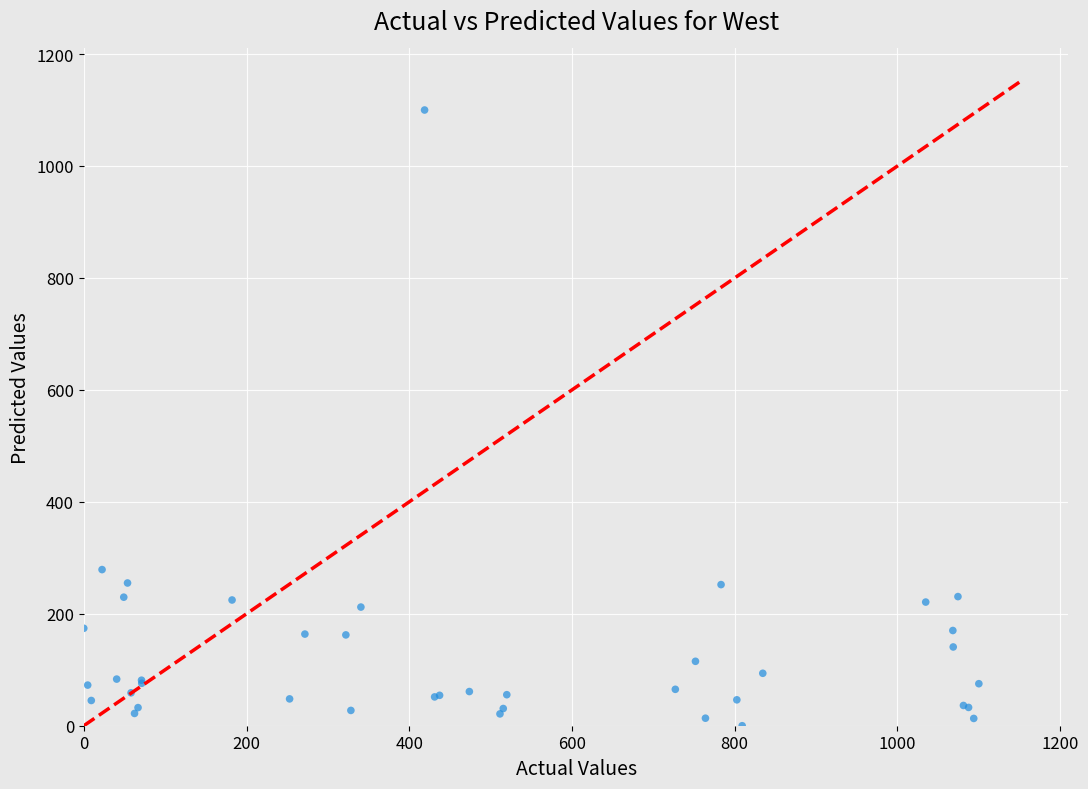

What Y value in the scatter plot is closest to 550?

278.9